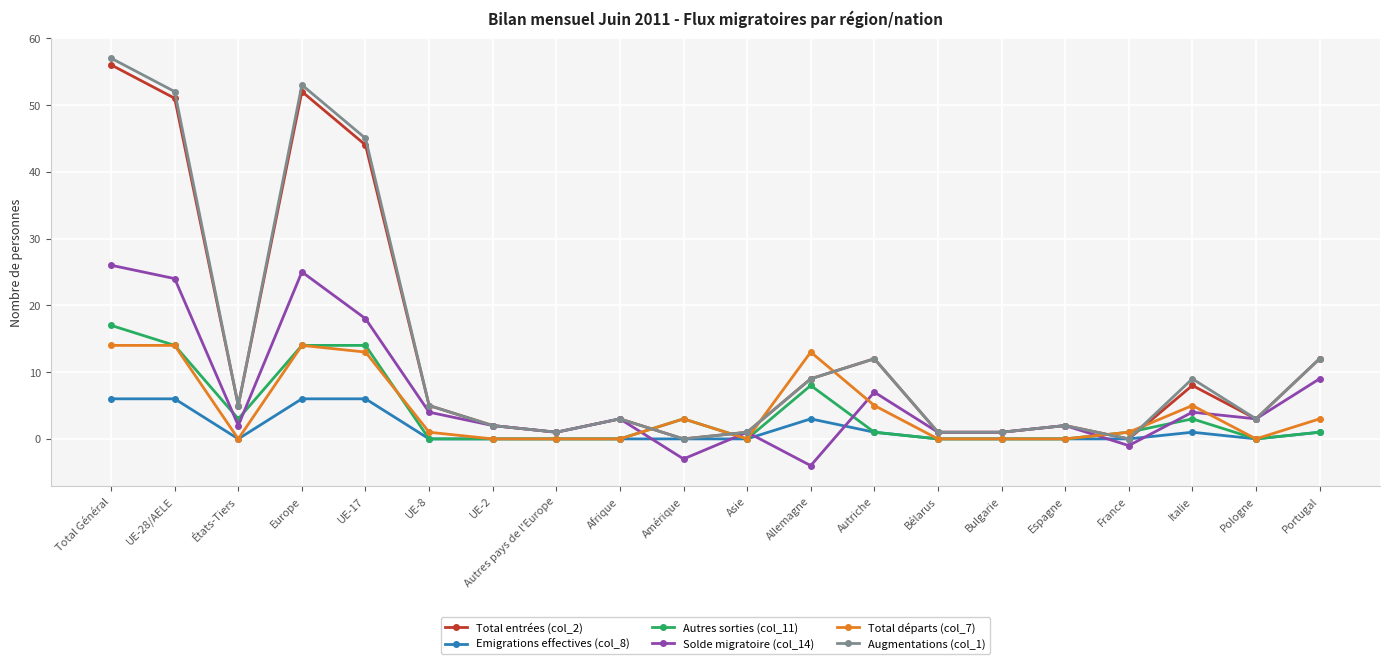

What is the label of the 11th point from the left?

Asie